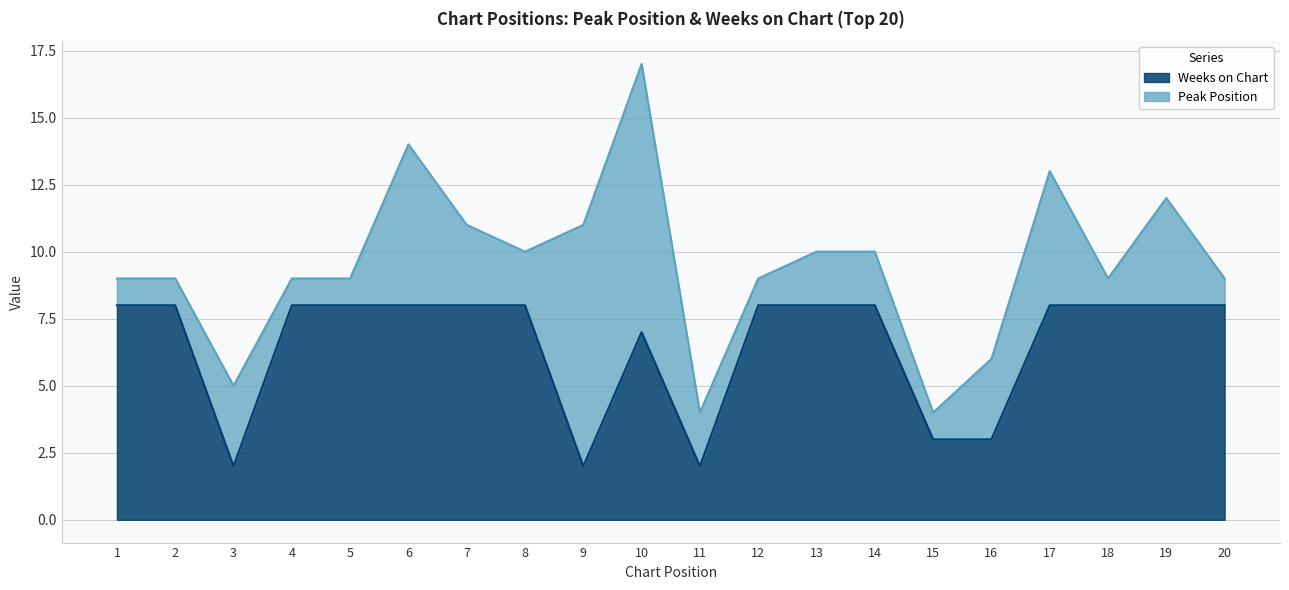

What is the difference between the maximum and minimum values?

6